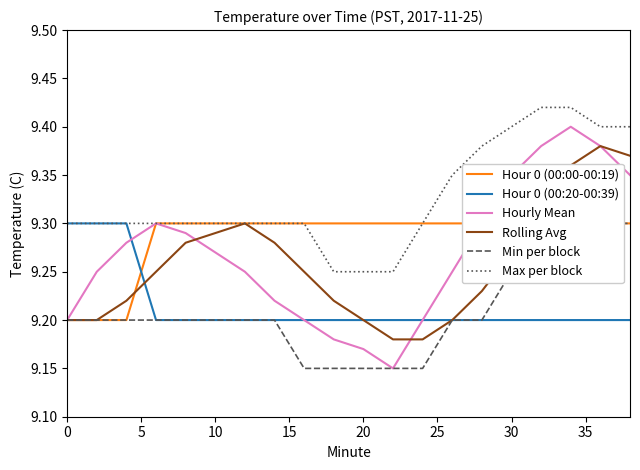

Is the value of Hour 0 (00:20-00:39) at 30 greater than the value of Hourly Mean at 20?

Yes